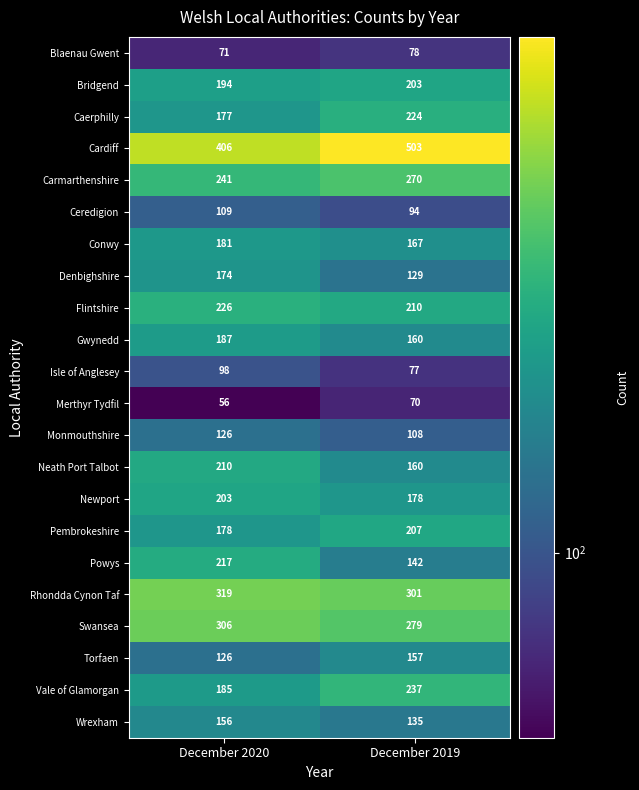

Read the Torfaen value at December 2019, to the nearest 10.

160